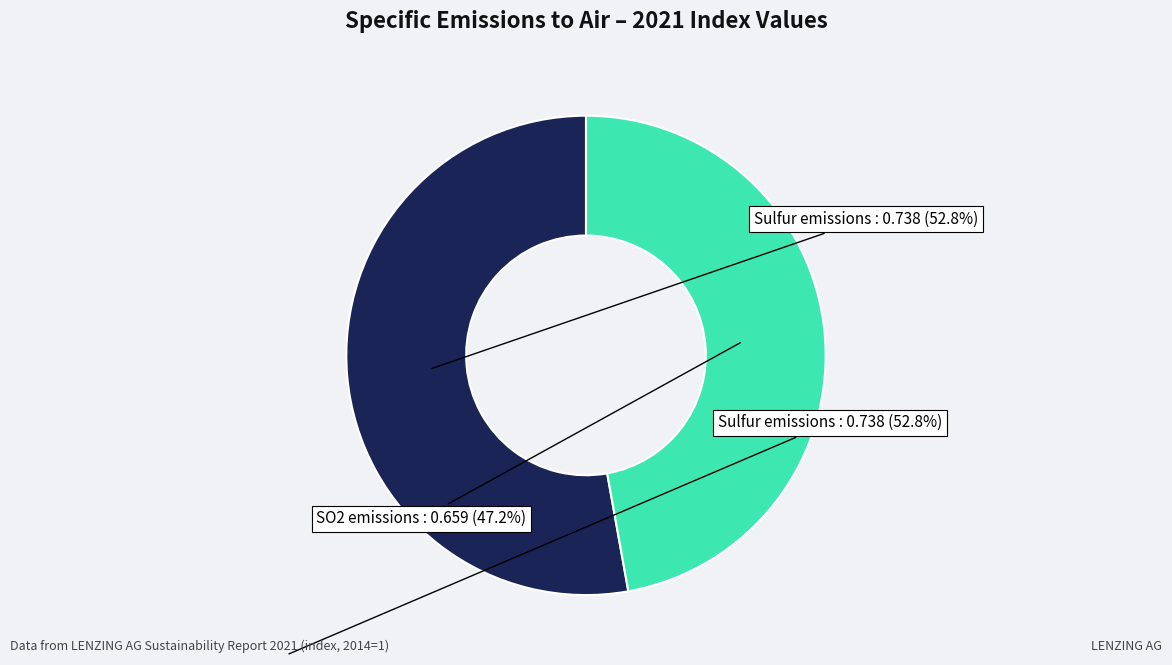

Is there any slice that represents more than half of the pie?

Yes